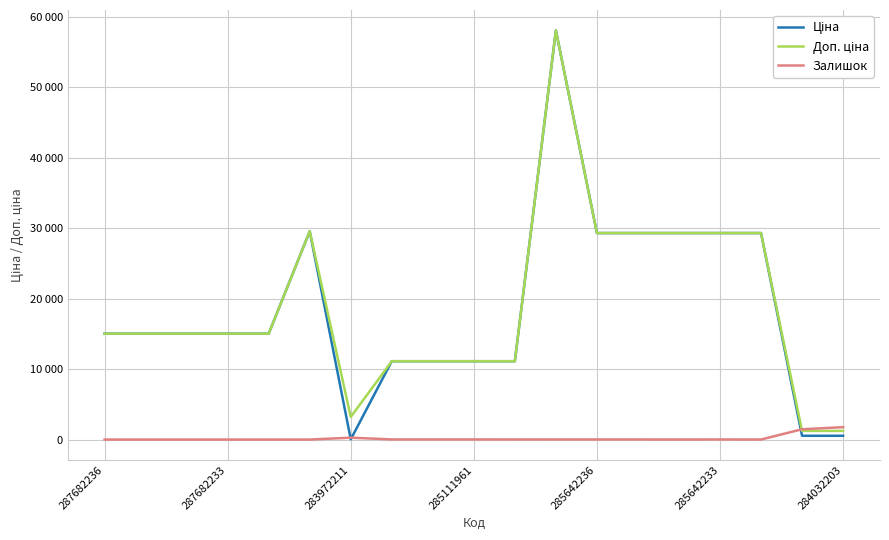

Does the chart have visible grid lines?

Yes